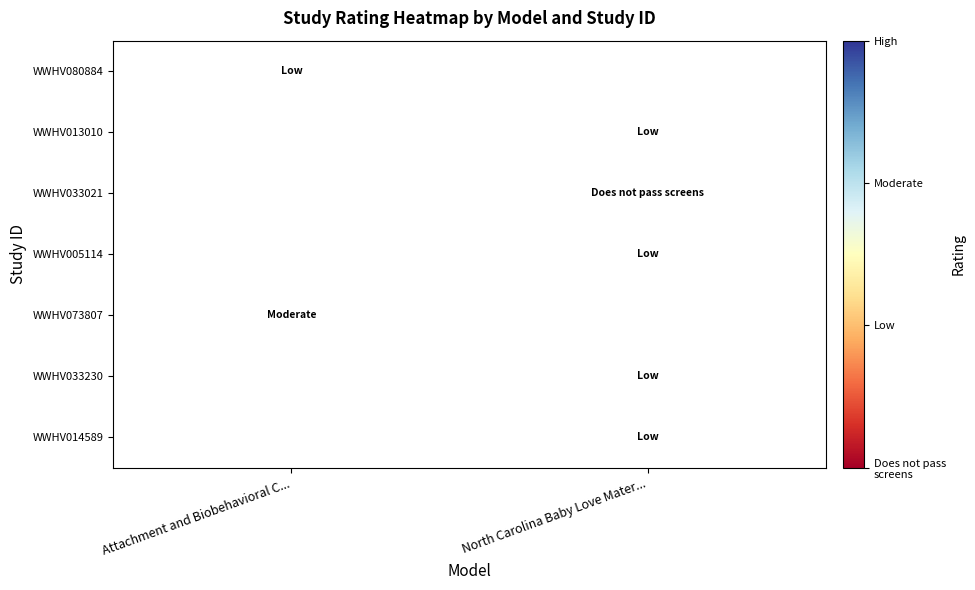

Which category has the highest value across all series?

Attachment and Biobehavioral C...